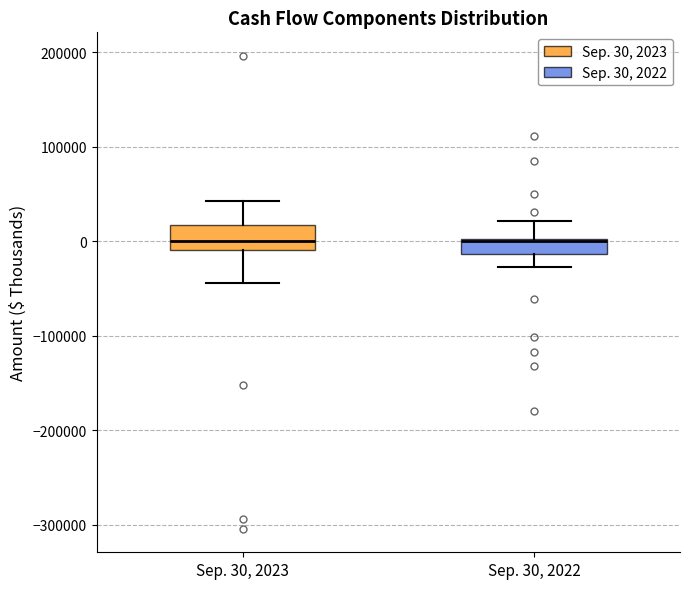

Reading left to right, transcribe this box plot: for each box, give where its median line is, the range the box spans, and where its two whiskers end, as read against the y-axis. The values are not printed on the chart, so give them approximately, as read against the axis.

Sep. 30, 2023: median 0, box -10000 to 20000, whiskers -40000 to 40000
Sep. 30, 2022: median 0 (drawn on the box's upper edge), box -10000 to 0, whiskers -30000 to 20000